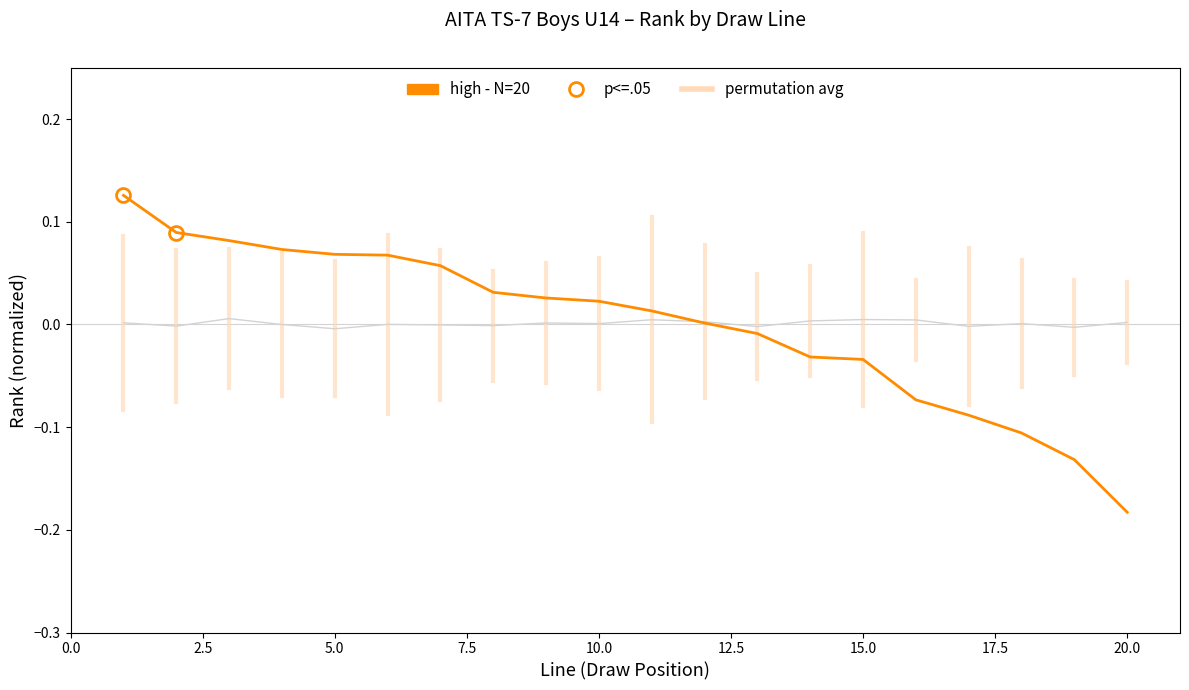

List the labels in order of value, smallest first.

20, 19, 18, 17, 16, 15, 14, 13, 12, 11, 10, 9, 8, 7, 6, 5, 4, 3, 2, 1